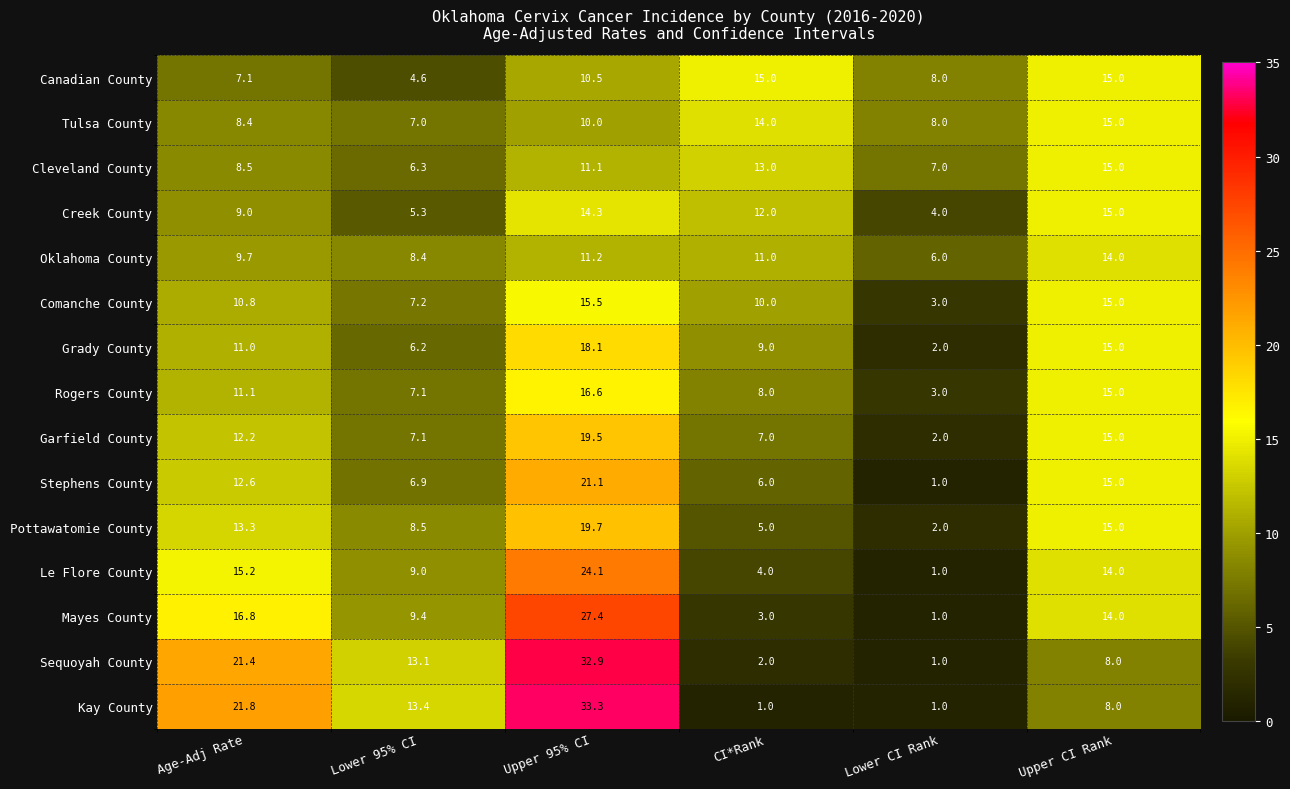

Which series has the widest spread of values?

Kay County